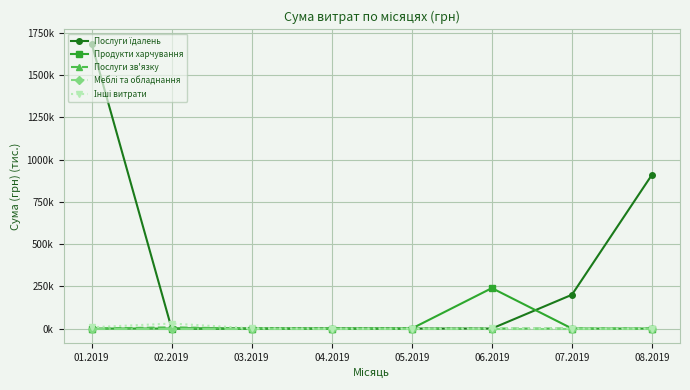

Is the value of Інші витрати at 04.2019 greater than the value of Продукти харчування at 01.2019?

No